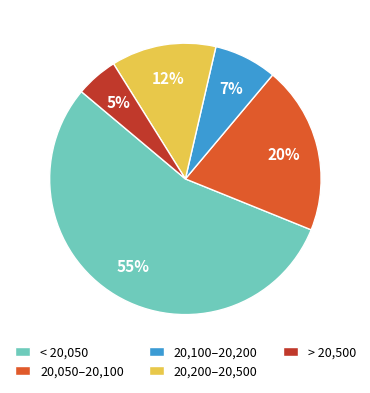

Is there a majority slice in this chart?

Yes